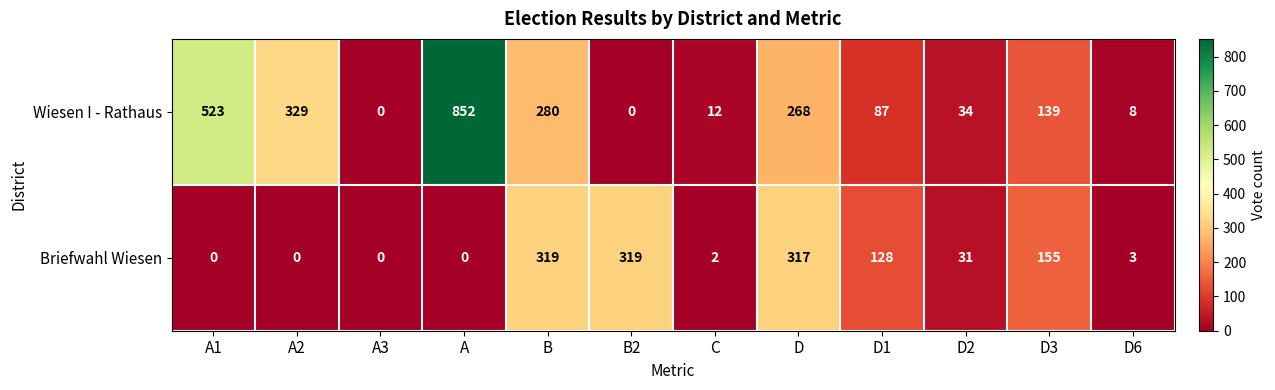

Rank the series by their maximum value, from highest to lowest.

Wiesen I - Rathaus, Briefwahl Wiesen